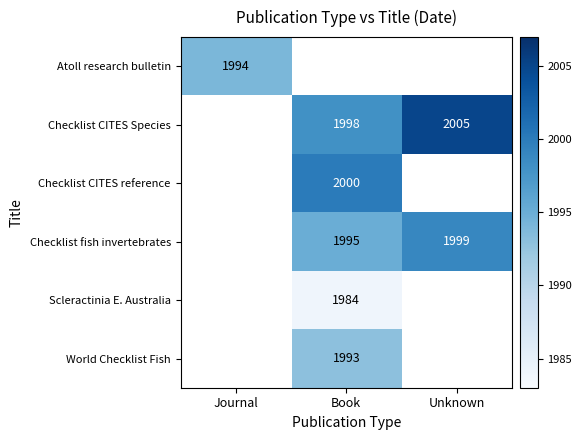

Is it true that Scleractinia E. Australia equals 1984 at Book?

True